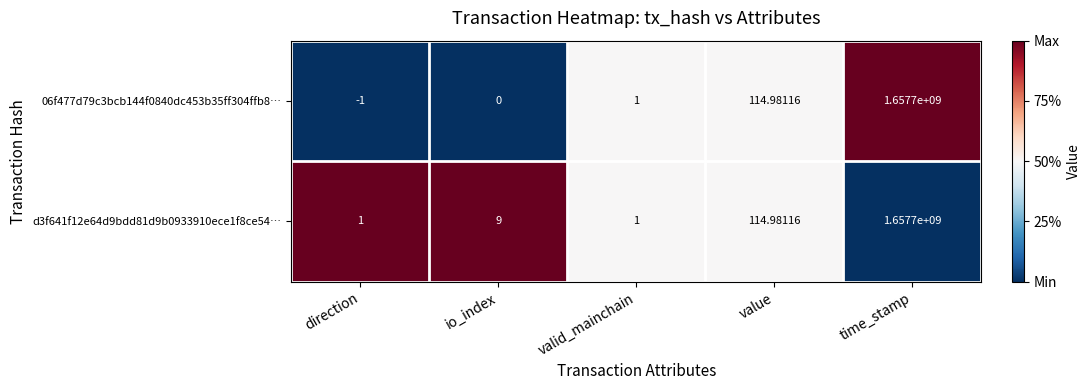

Is the value of d3f641f12e64d9bdd81d9b0933910ece1f8ce54… at valid_mainchain greater than the value of 06f477d79c3bcb144f0840dc453b35ff304ffb8… at direction?

Yes